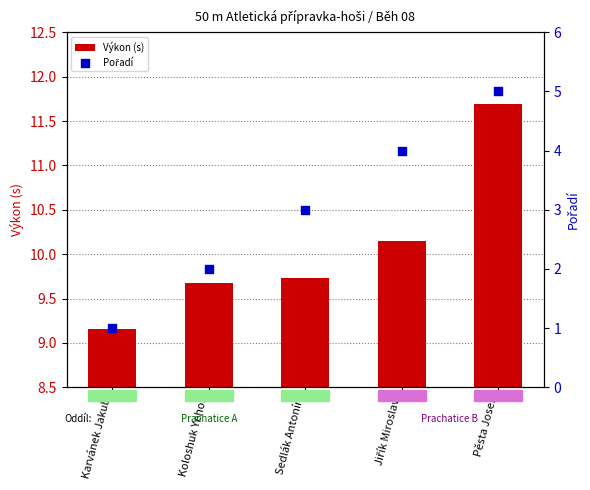

At how many categories does at least one series exceed 8?

5